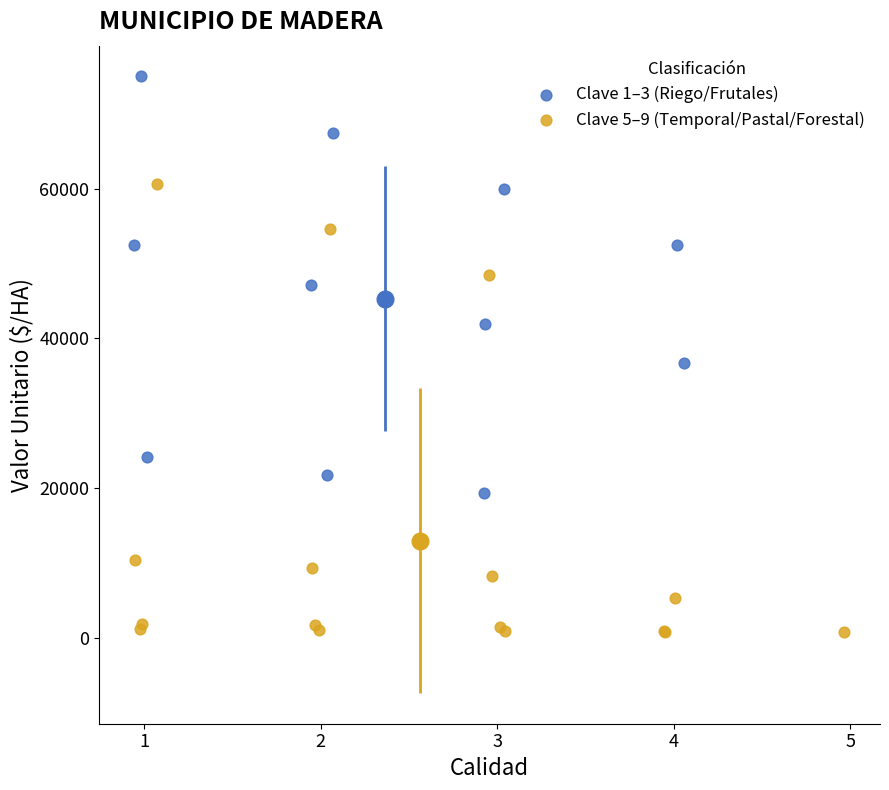

Which series has the widest spread of Y values?

Clave 5–9 (Temporal/Pastal/Forestal)